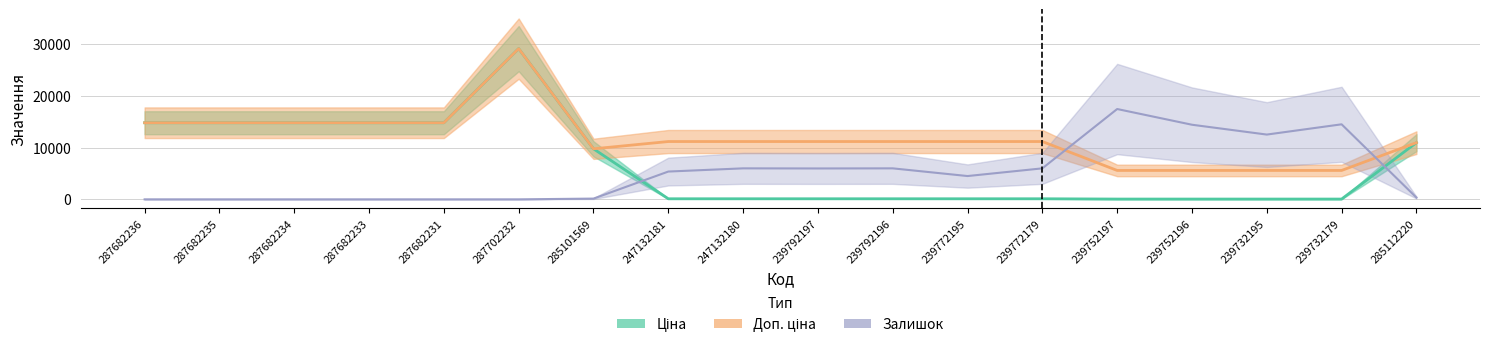

What is the spread (max minus min) of values at 239792197?

11070.2